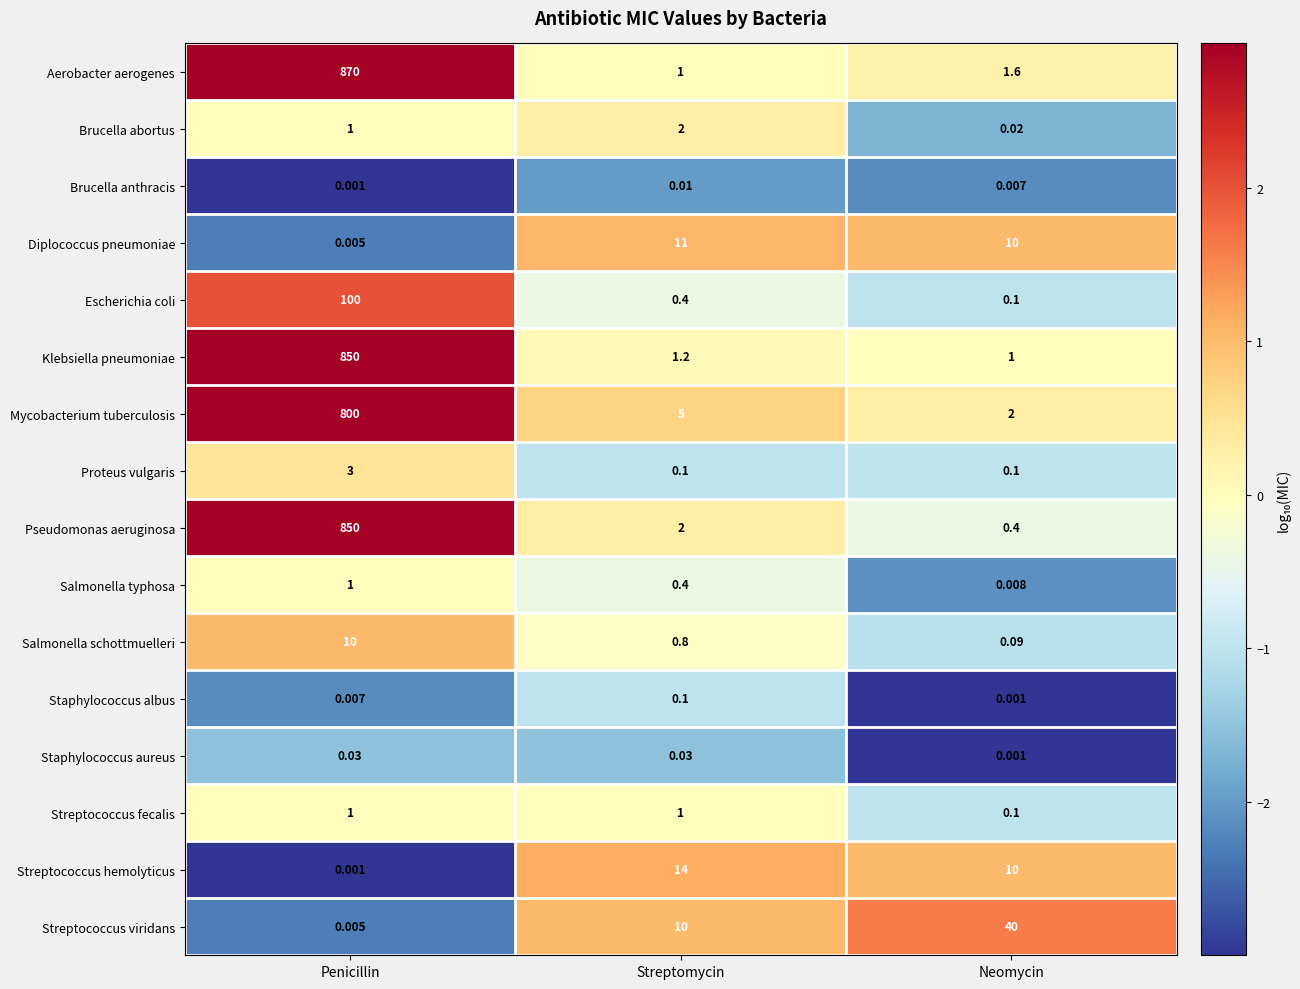

What is the total value across all series at Streptomycin?

49.0